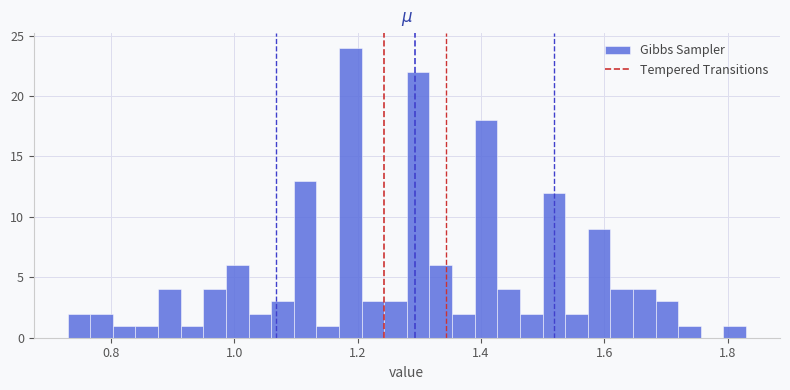

Around what value on the x-axis is the tallest bar? Give the approximate position of its centre, as read against the axis.

1.18